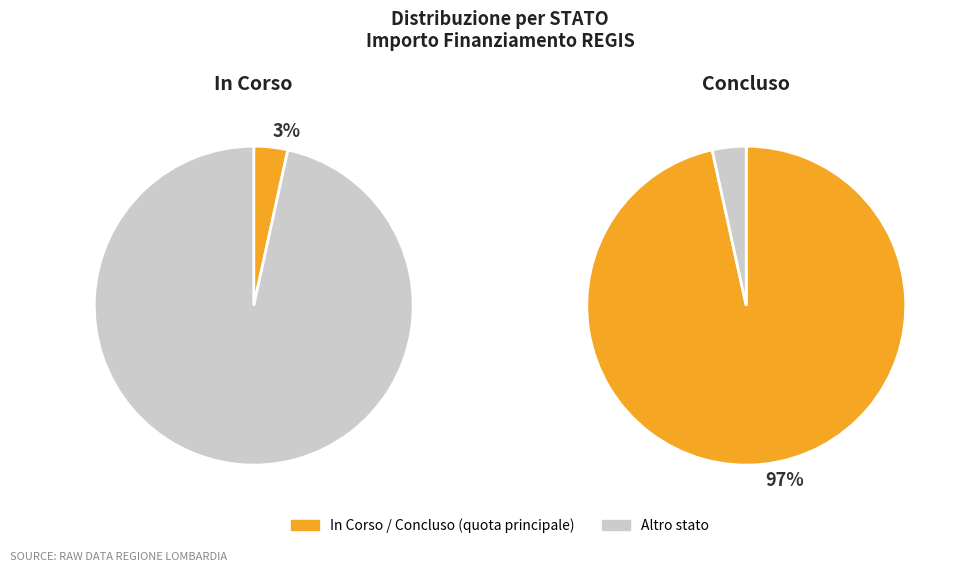

How many slices are in this pie chart?

2